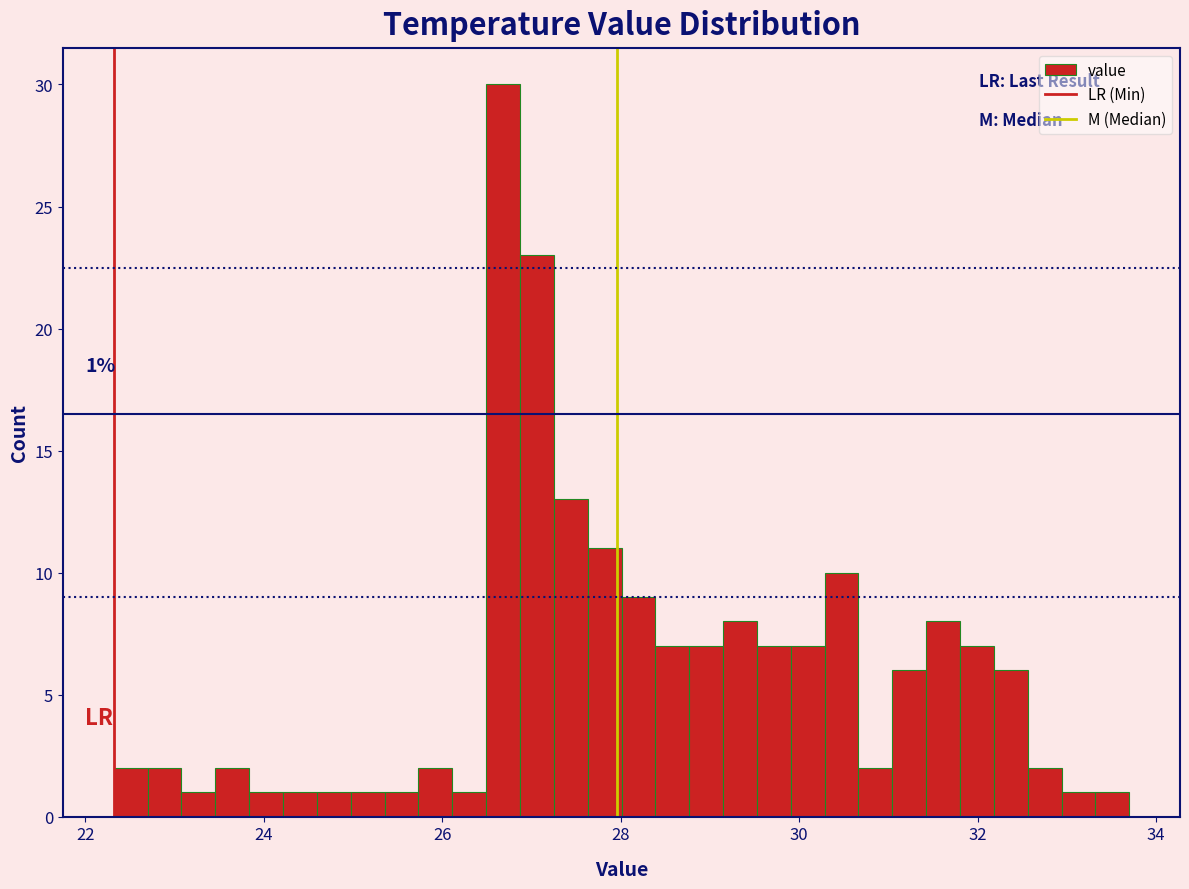

Read against the x-axis, roughly where is the centre of the tallest bar?

26.6